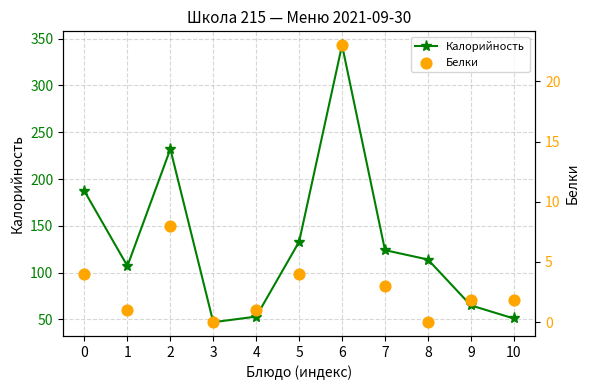

Which series has the widest spread of Y values?

Калорийность